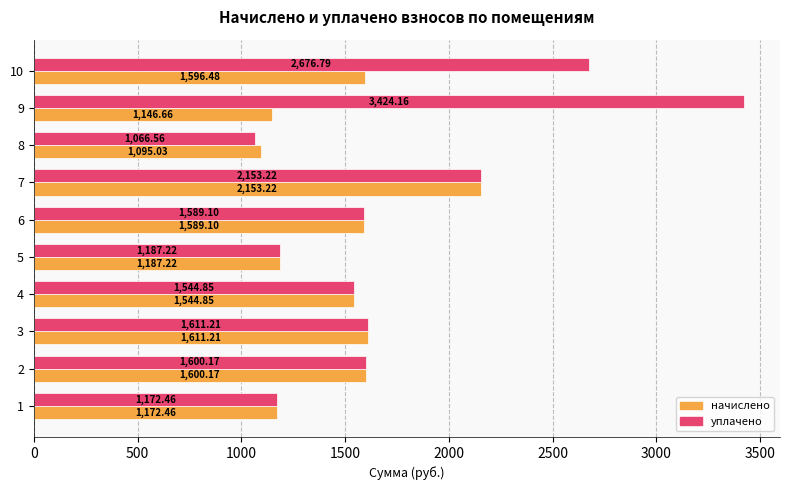

At which label is уплачено closest to 2245?

7